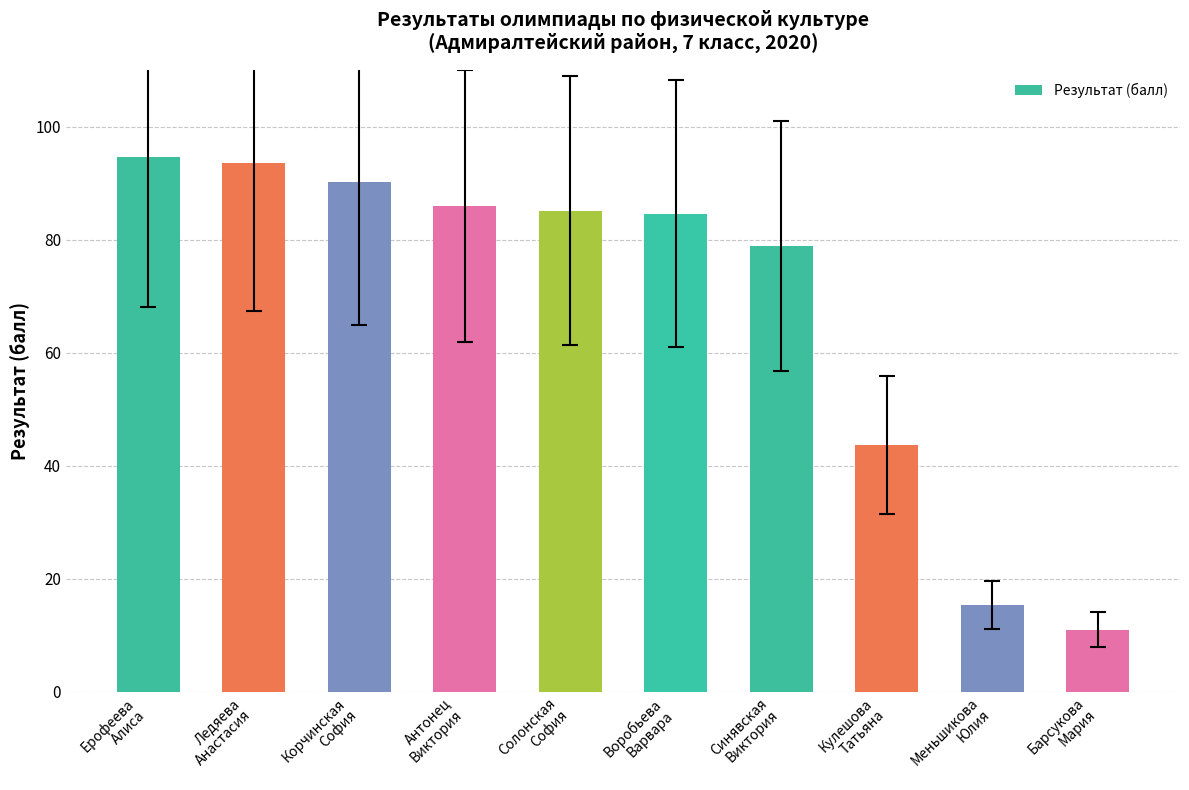

Is it true that the value at Синявская
Виктория is 78.9?

True